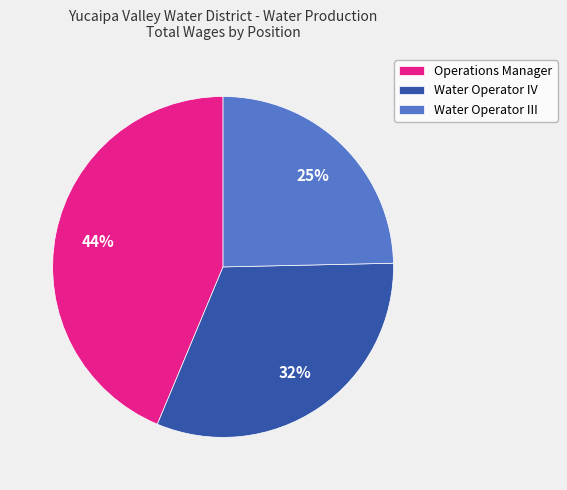

To the nearest percent, what portion does Water Operator III represent?

25%